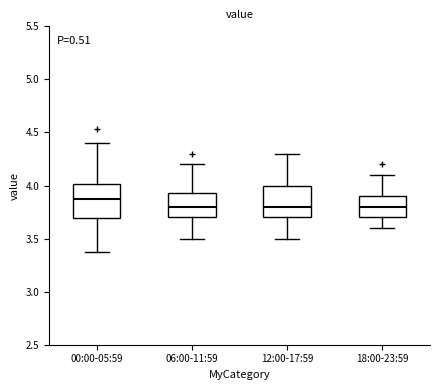

Reading left to right, read every box against the y-axis: the position of its median line, the range the box covers, and the ends of its whiskers. The values are not printed on the chart, so give them approximately, as read against the axis.

00:00-05:59: median 3.85, box 3.70 to 4.00, whiskers 3.35 to 4.40
06:00-11:59: median 3.80, box 3.70 to 3.95, whiskers 3.50 to 4.20
12:00-17:59: median 3.80, box 3.70 to 4.00, whiskers 3.50 to 4.30
18:00-23:59: median 3.80, box 3.70 to 3.90, whiskers 3.60 to 4.10